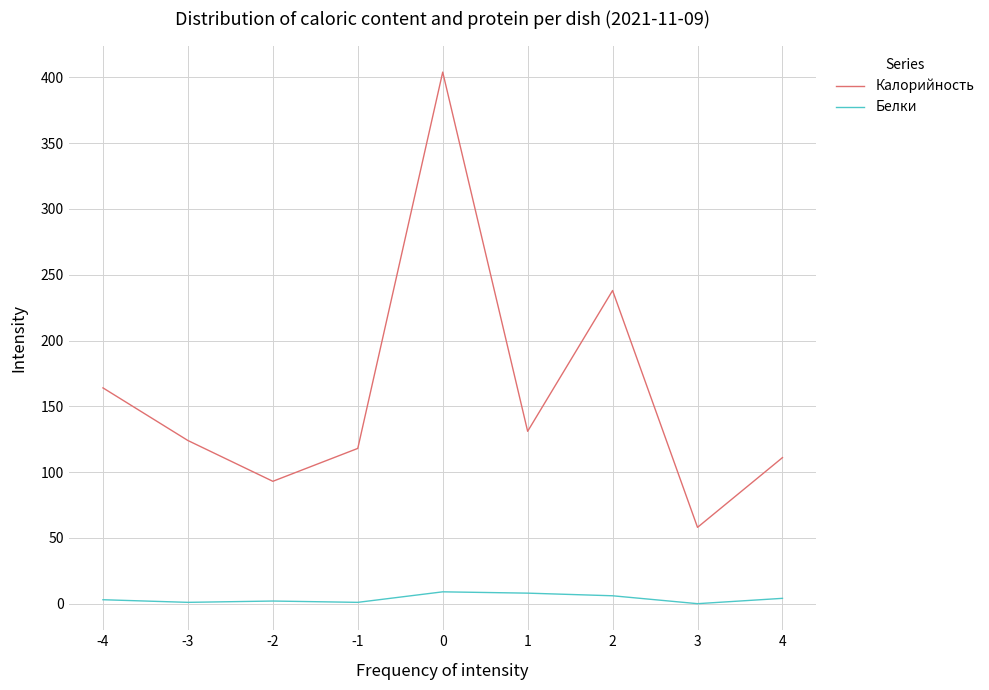

True or false: Белки and Калорийность intersect in this chart.

False